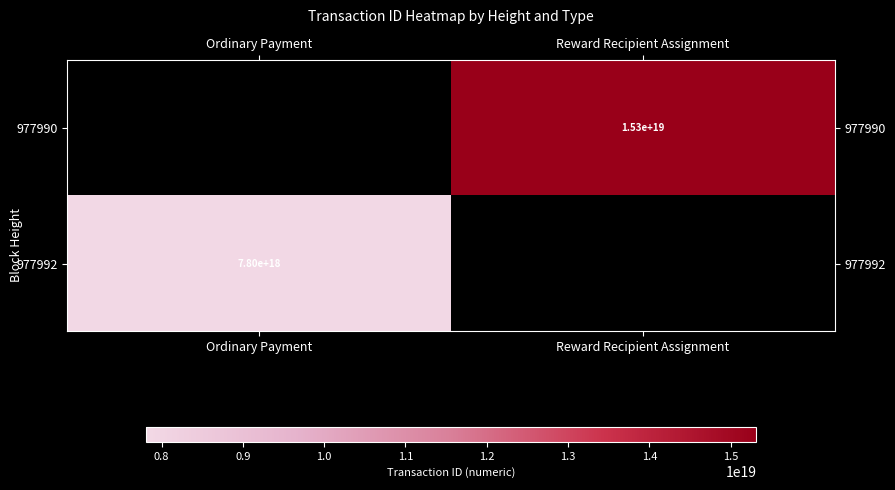

The value of 977992 at Ordinary Payment is 10849444232083101696. True or false?

False